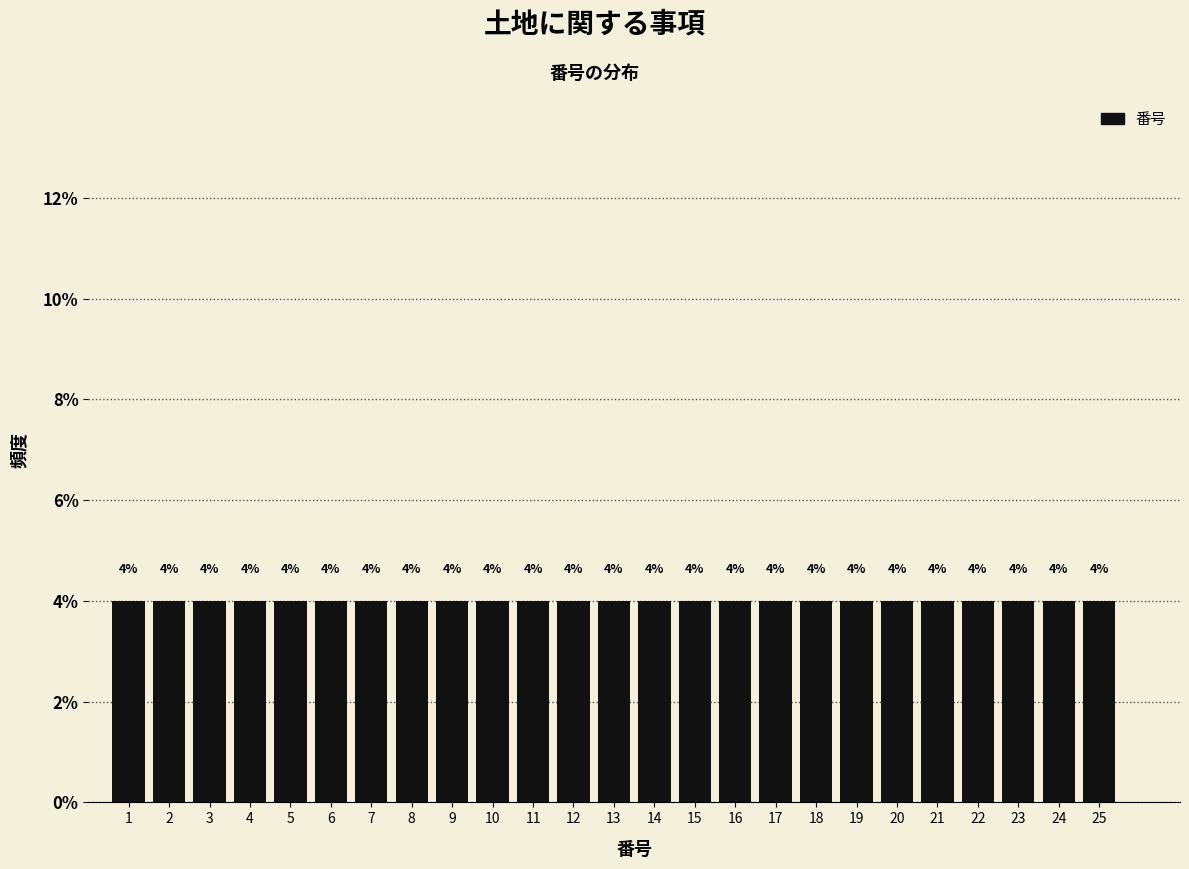

What is the height of the bar covering 12.5 to 13.5 on the x-axis?

4